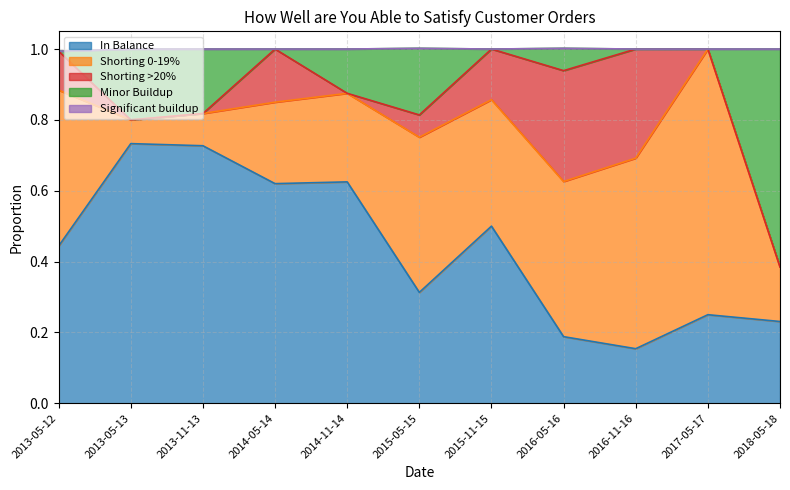

Reading left to right, list all the values displayed in this chart.

In Balance: 0.4	0.7	0.7	0.6	0.6	0.3	0.5	0.2	0.2	0.2	0.2
Shorting 0-19%: 0.4	0.1	0.1	0.2	0.2	0.4	0.4	0.4	0.5	0.8	0.2
Shorting >20%: 0.1	0.0	0.0	0.1	0.0	0.1	0.1	0.3	0.3	0.0	0.0
Minor Buildup: 0.0	0.2	0.2	0.0	0.1	0.2	0.0	0.1	0.0	0.0	0.6
Significant buildup: 0.0	0.0	0.0	0.0	0.0	0.0	0.0	0.0	0.0	0.0	0.0